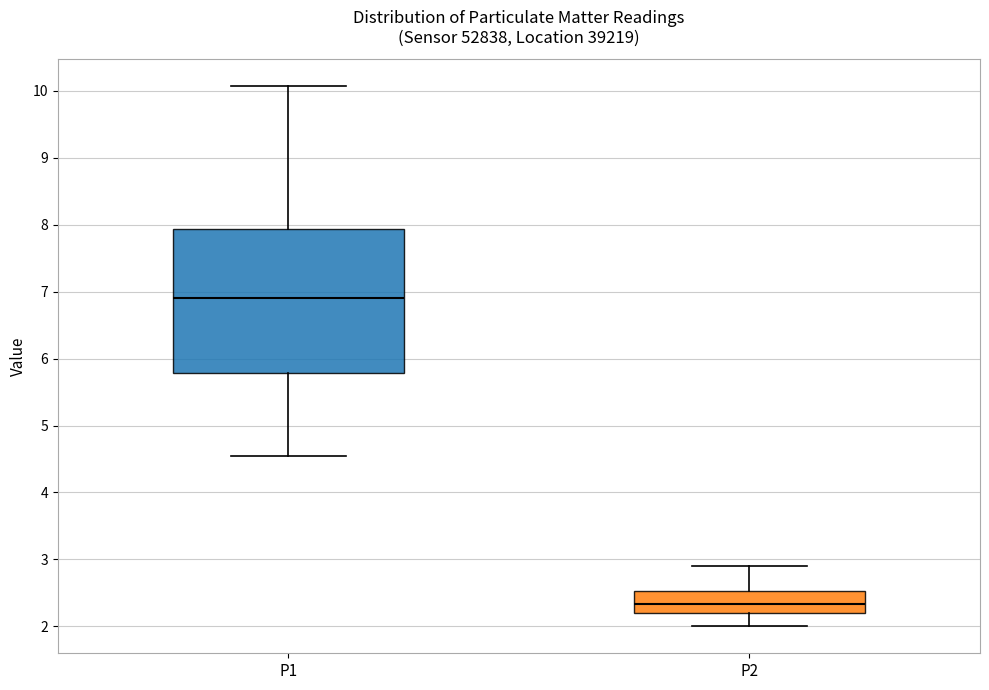

Which box has the lowest median line?

P2